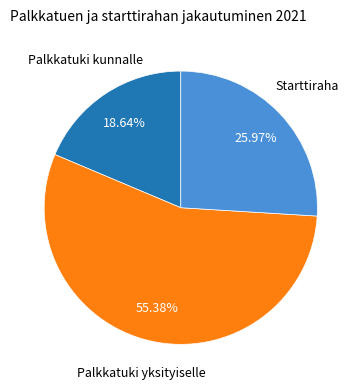

Does any single category account for the majority?

Yes